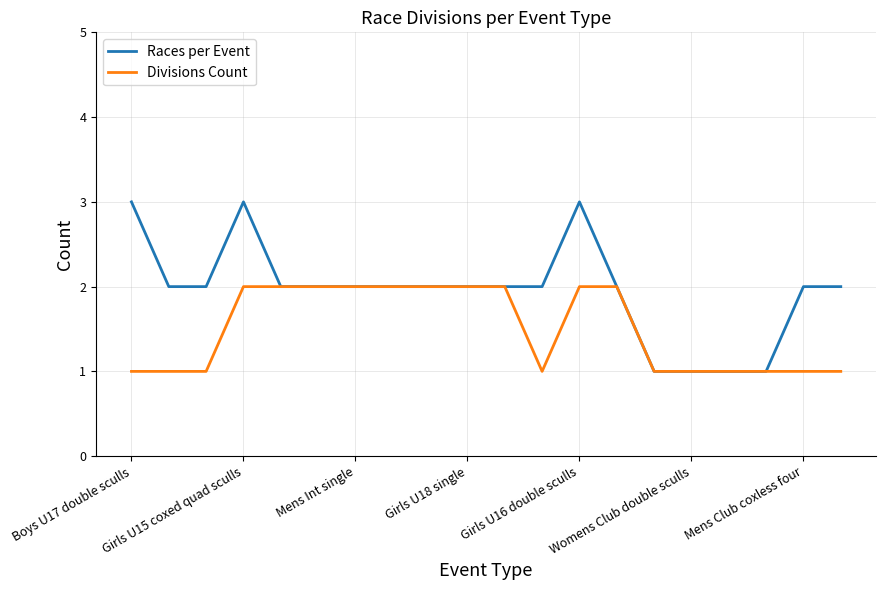

Which series has the widest spread of values?

Races per Event